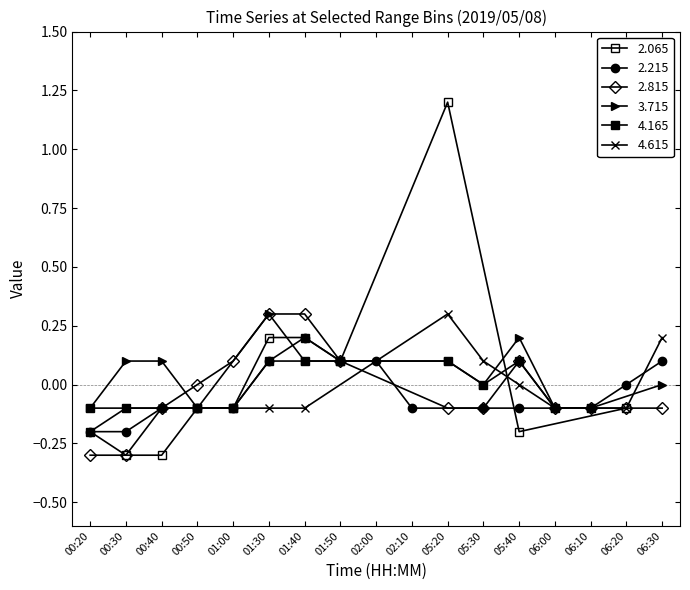

How many interior local peaks does the 2.065 series have?

2